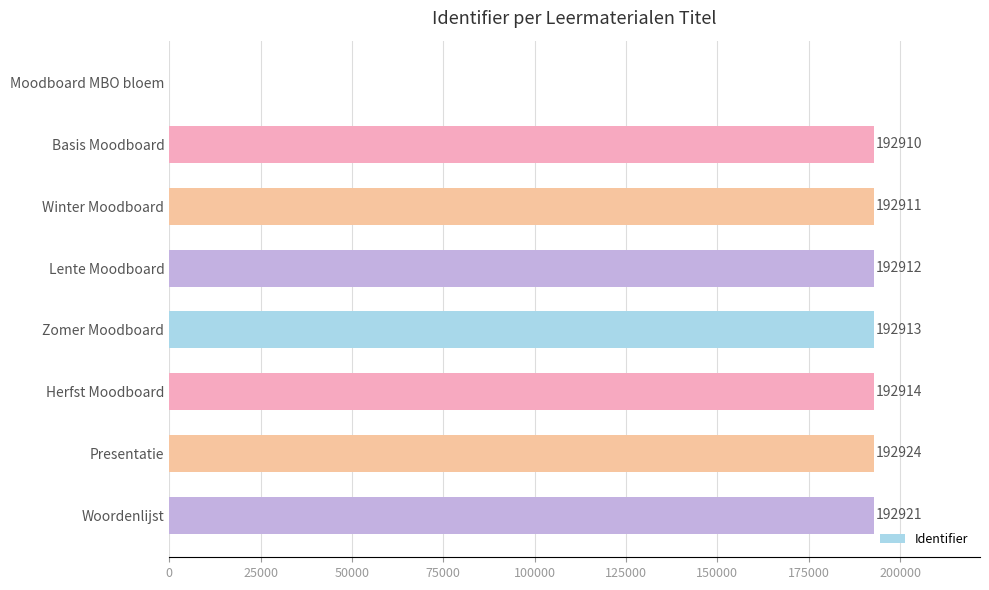

What is the approximate value at Zomer Moodboard?

192913